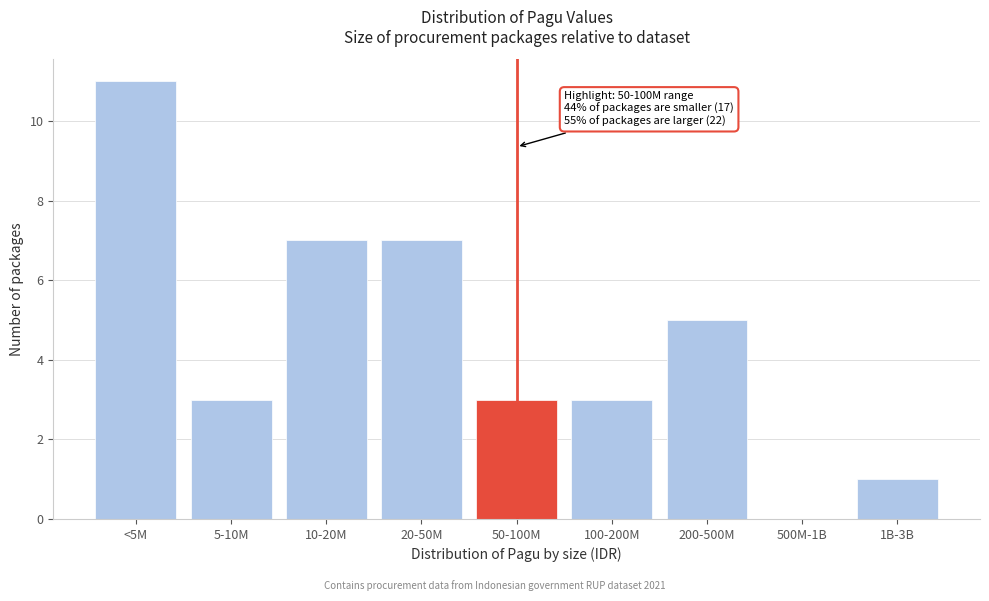

Reading left to right, list all the values displayed in this chart.

<5M=11	5-10M=3	10-20M=7	20-50M=7	50-100M=3	100-200M=3	200-500M=5	500M-1B=0	1B-3B=1